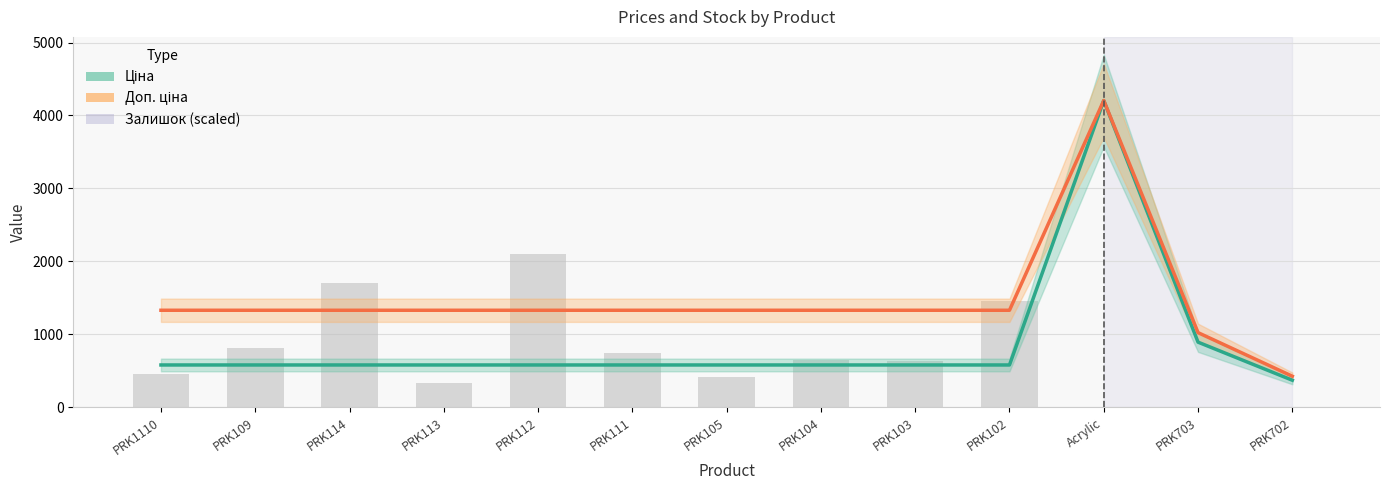

What is the label of the 8th bar from the left?

PRK104